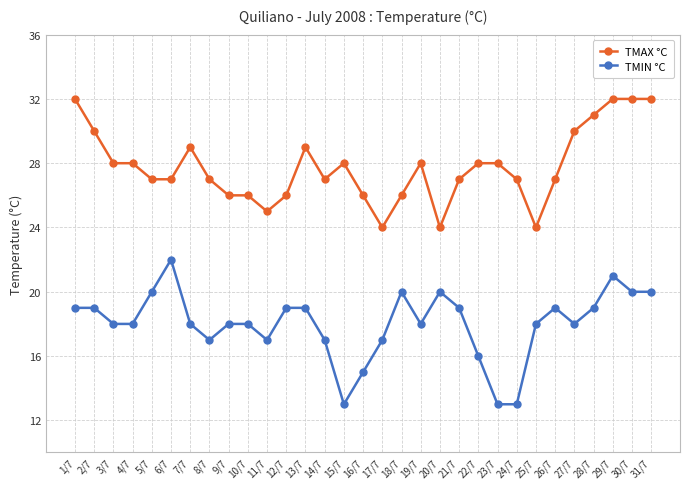

True or false: TMIN °C has more than 2 points higher than both neighbors.

True